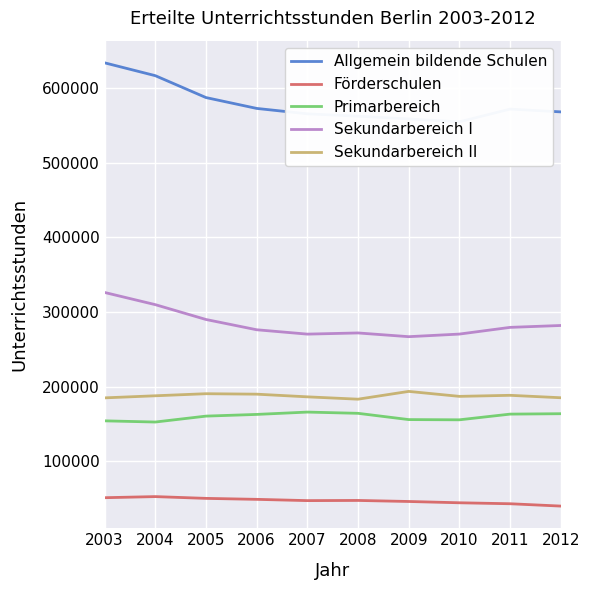

Which series changed the most between 2011 and 2012?

Allgemein bildende Schulen